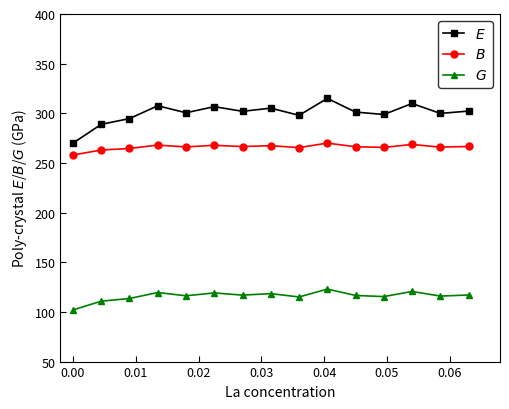

What is the smallest value displayed?

102.0